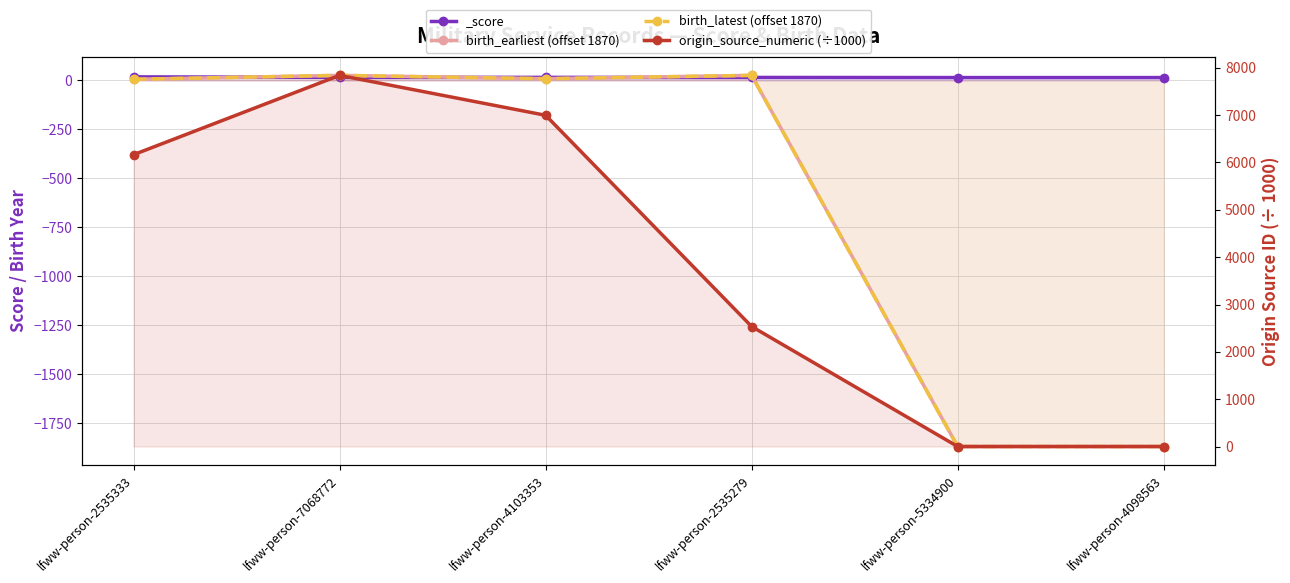

Which category has the lowest value in the origin_source_numeric (÷1000) series?

lfww-person-5334900